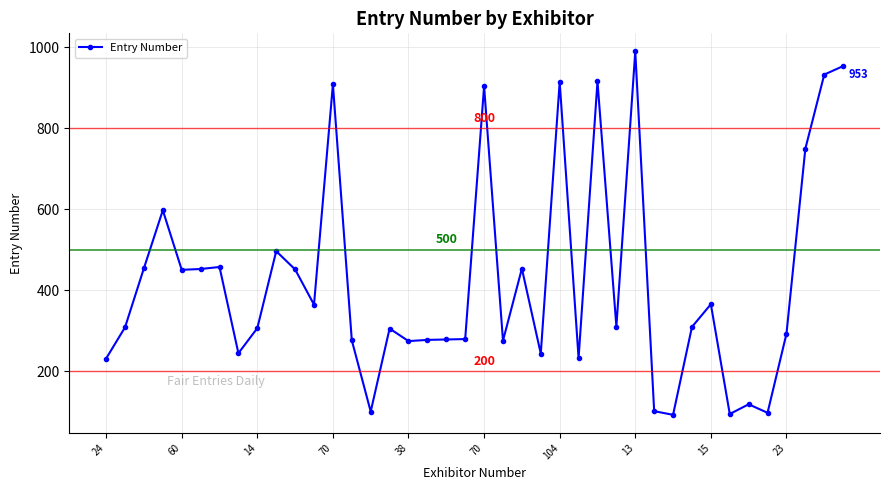

What is the value of the 38th point from the left?

749